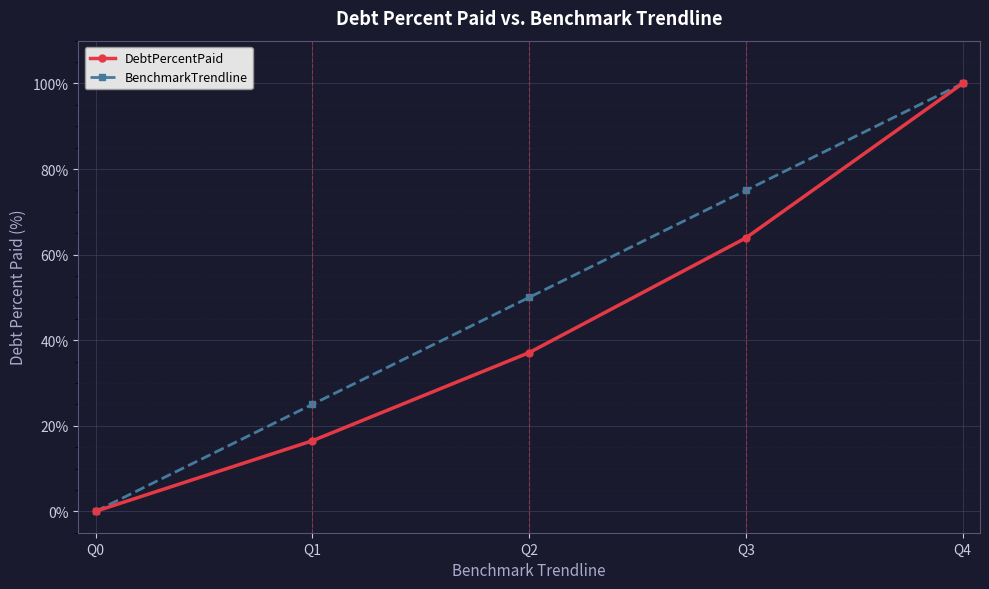

True or false: BenchmarkTrendline has more than 1 points higher than both neighbors.

False